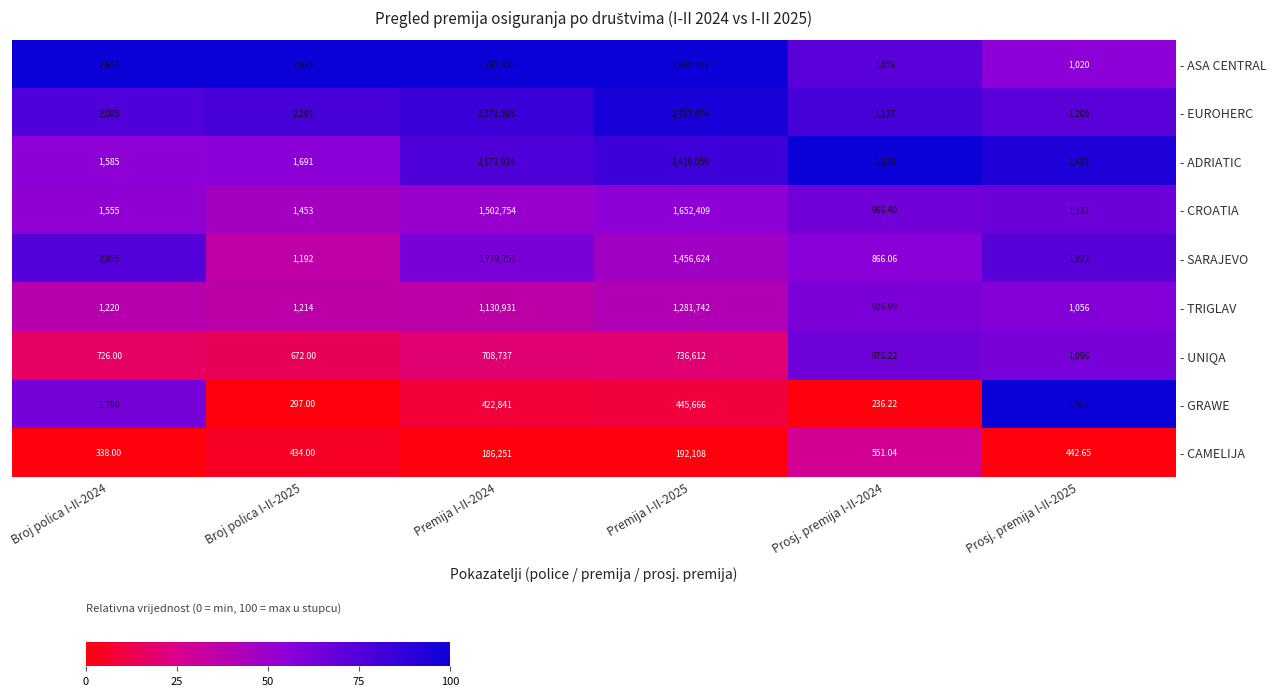

Is the value of - ADRIATIC at Broj polica I-II-2025 greater than the value of - GRAWE at Prosj. premija I-II-2024?

Yes